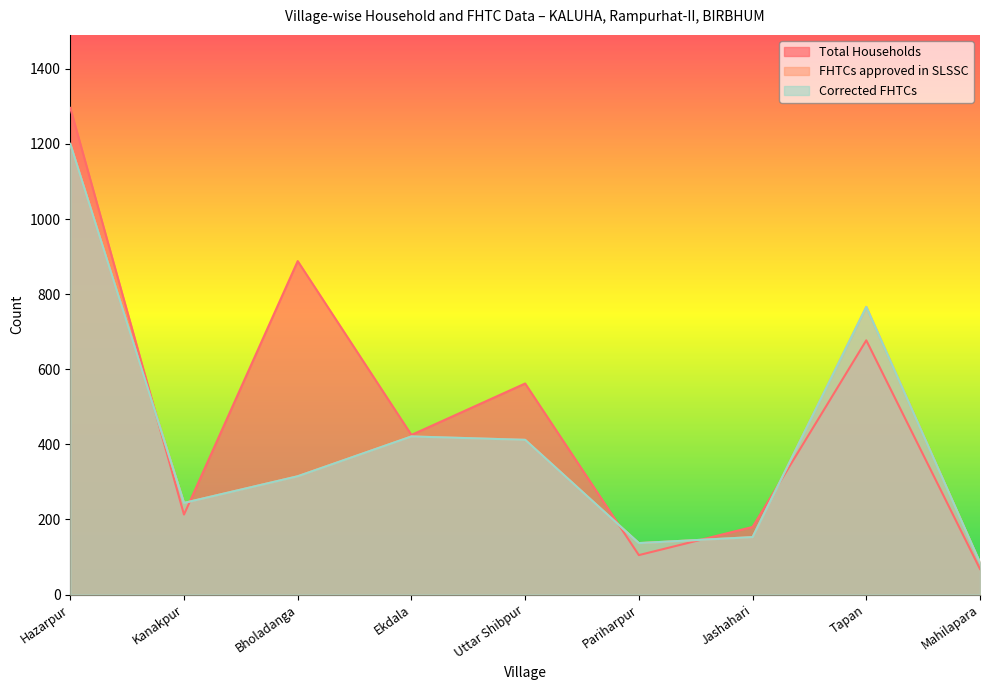

What is the label of the 6th point from the left?

Pariharpur